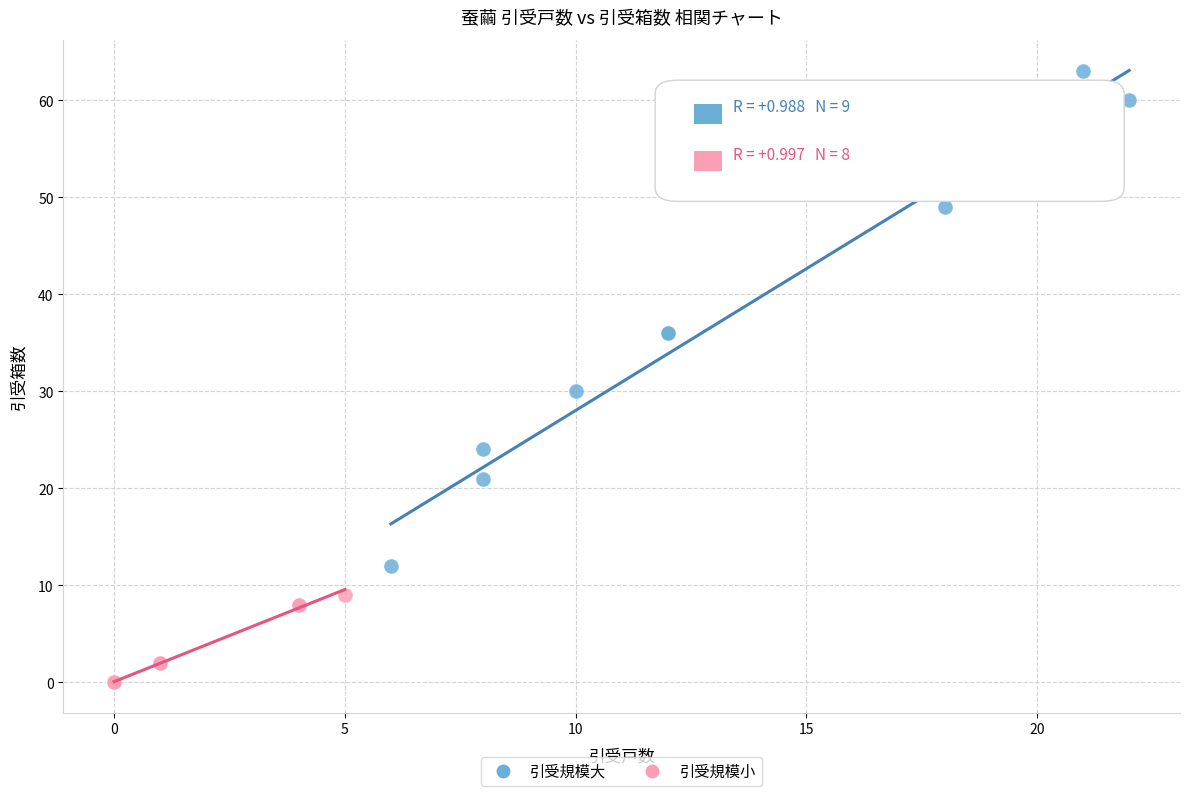

Which series has the largest Y range (max minus min)?

引受規模大